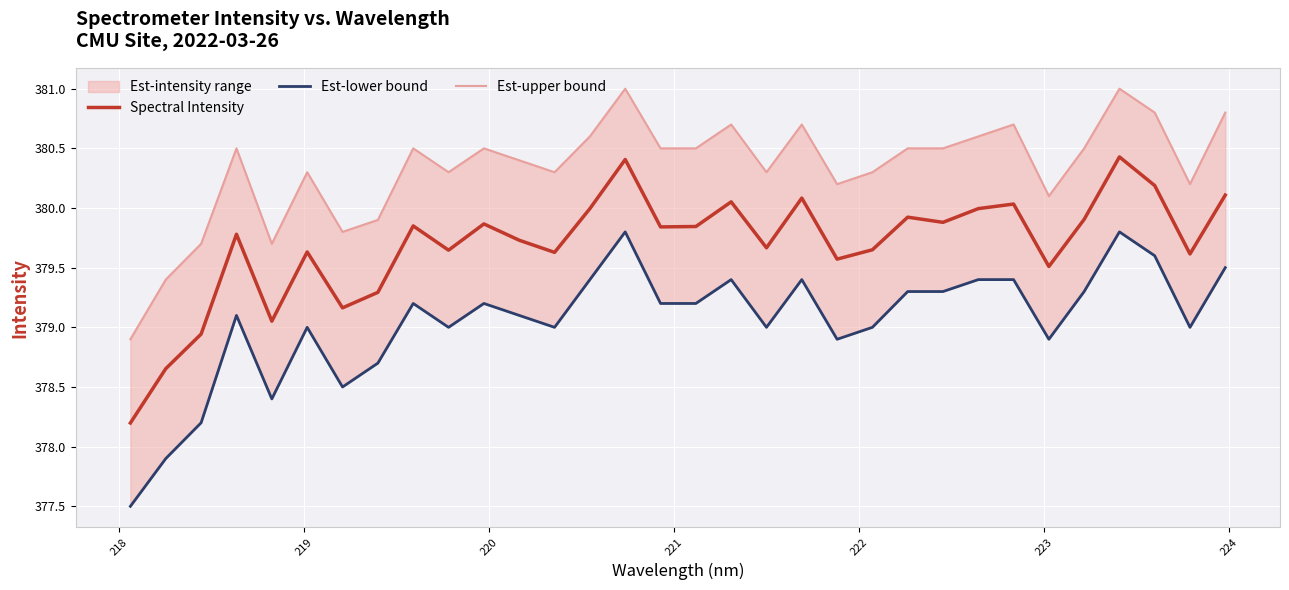

Reading right to left, list all the values displayed in this chart.

Spectral Intensity: 380.1	379.6	380.2	380.4	379.9	379.5	380.0	380.0	379.9	379.9	379.6	379.6	380.1	379.7	380.1	379.8	379.8	380.4	380.0	379.6	379.7	379.9	379.6	379.9	379.3	379.2	379.6	379.1	379.8	378.9	378.7	378.2
Est-lower bound: 379.5	379.0	379.6	379.8	379.3	378.9	379.4	379.4	379.3	379.3	379.0	378.9	379.4	379.0	379.4	379.2	379.2	379.8	379.4	379.0	379.1	379.2	379.0	379.2	378.7	378.5	379.0	378.4	379.1	378.2	377.9	377.5
Est-upper bound: 380.8	380.2	380.8	381.0	380.5	380.1	380.7	380.6	380.5	380.5	380.3	380.2	380.7	380.3	380.7	380.5	380.5	381.0	380.6	380.3	380.4	380.5	380.3	380.5	379.9	379.8	380.3	379.7	380.5	379.7	379.4	378.9